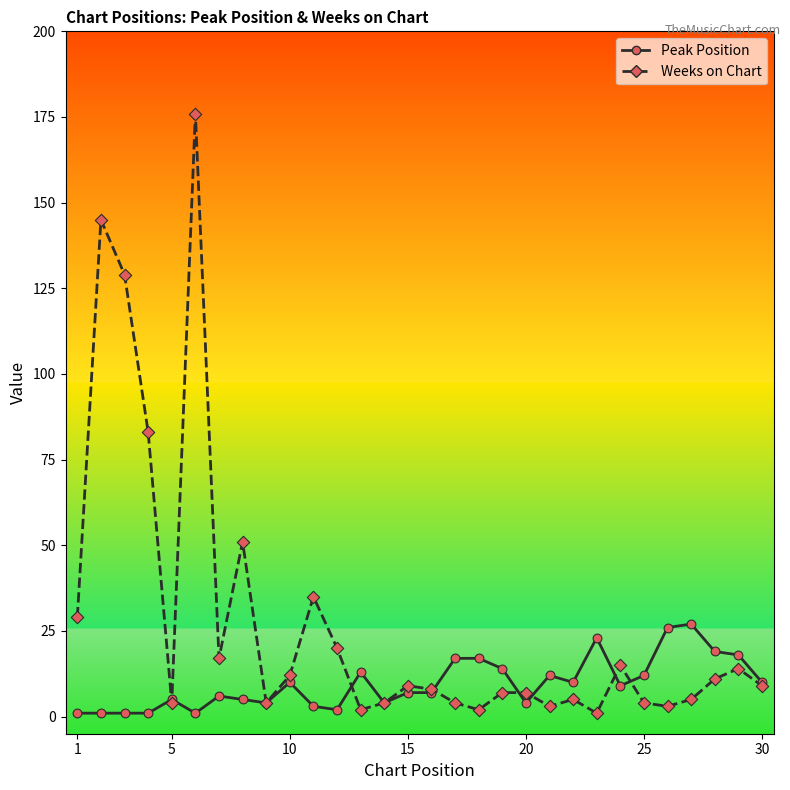

What is the highest value of the Weeks on Chart series?

176